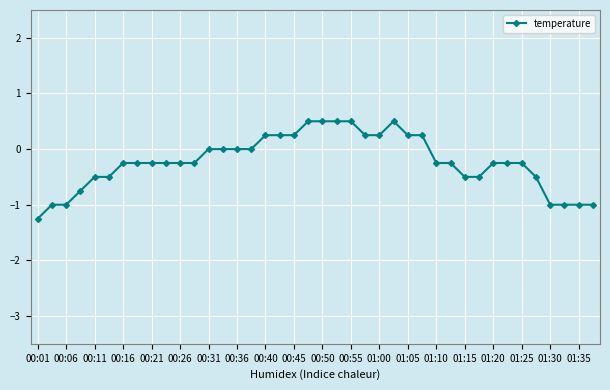

What is the sum of all values?

-9.0